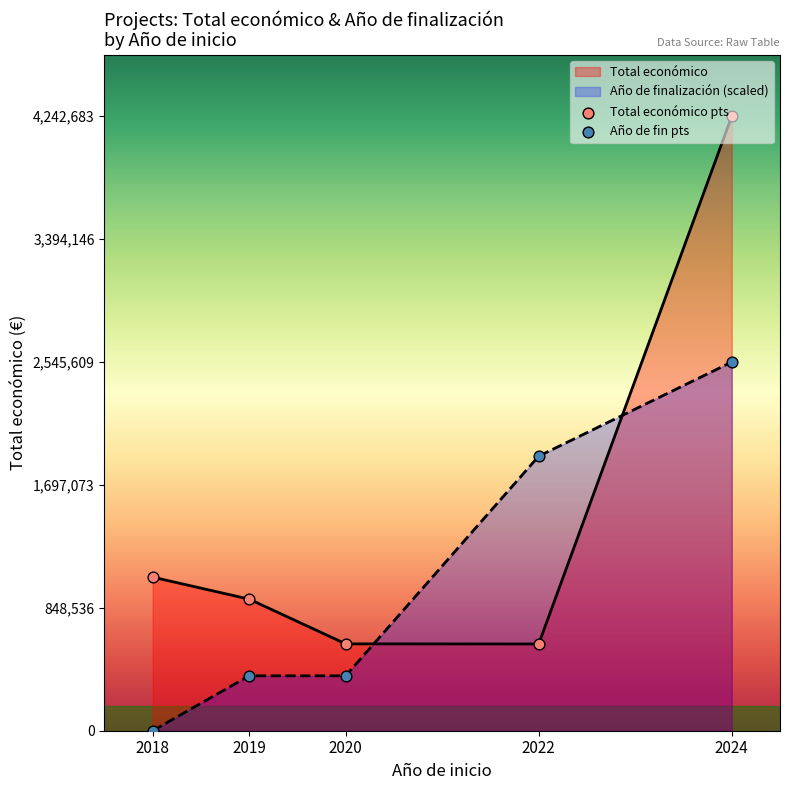

Which series has the largest total across all categories?

Total económico